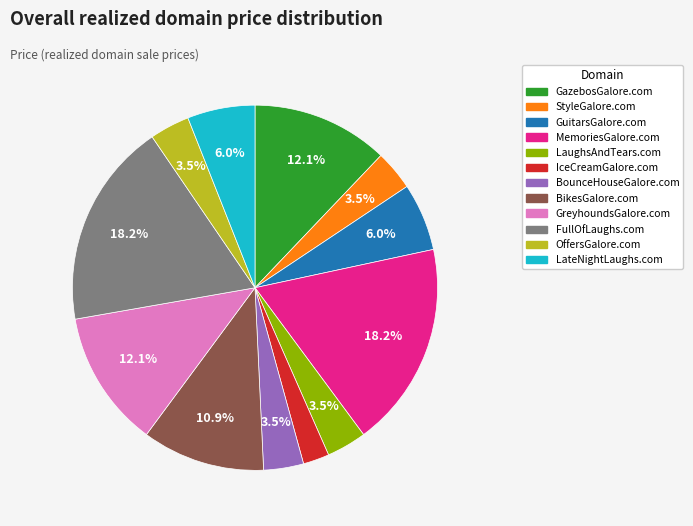

Count the number of slices in the pie.

12